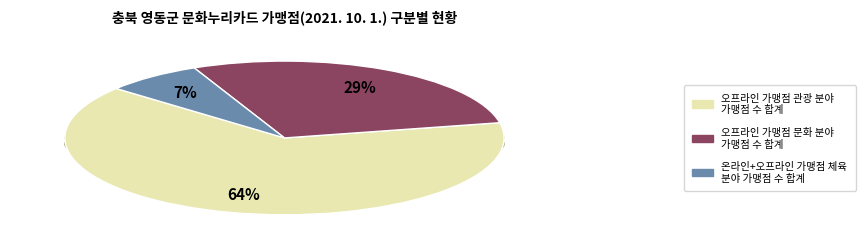

What is the ratio of the value at 체육 to the value at 문화?

0.2